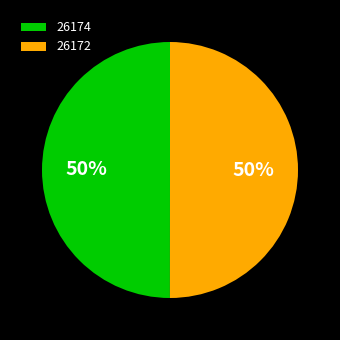

To the nearest percent, what is the difference between the largest and smallest slice percentages?

0%